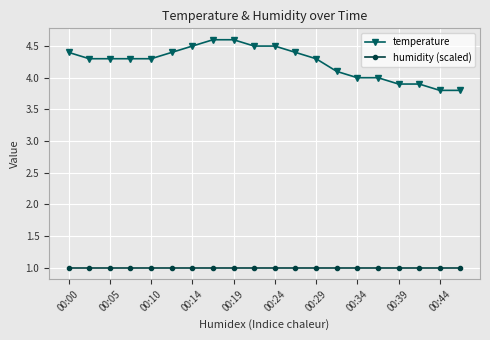

Rank the series by their average value, from highest to lowest.

temperature, humidity (scaled)